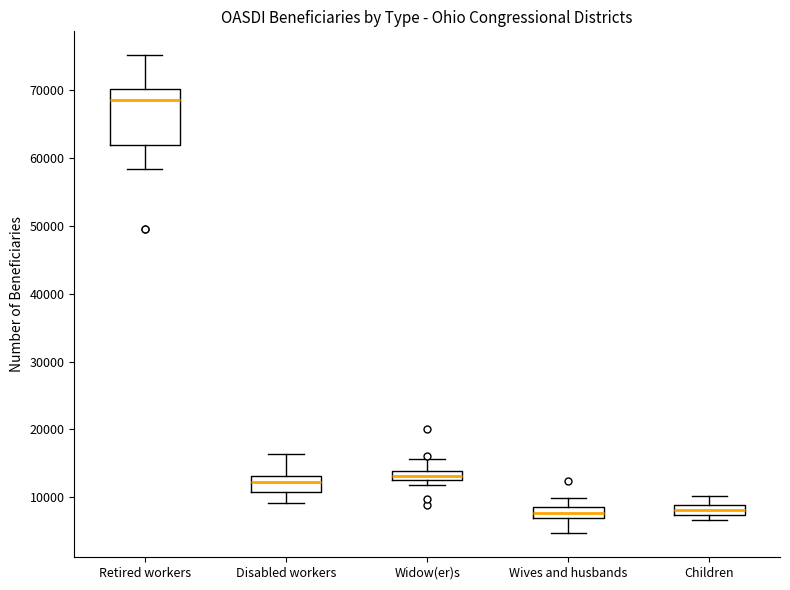

Where does the upper whisker of the box for Children end on the y-axis? The values are not printed on the chart, so give them approximately, as read against the axis.

10000